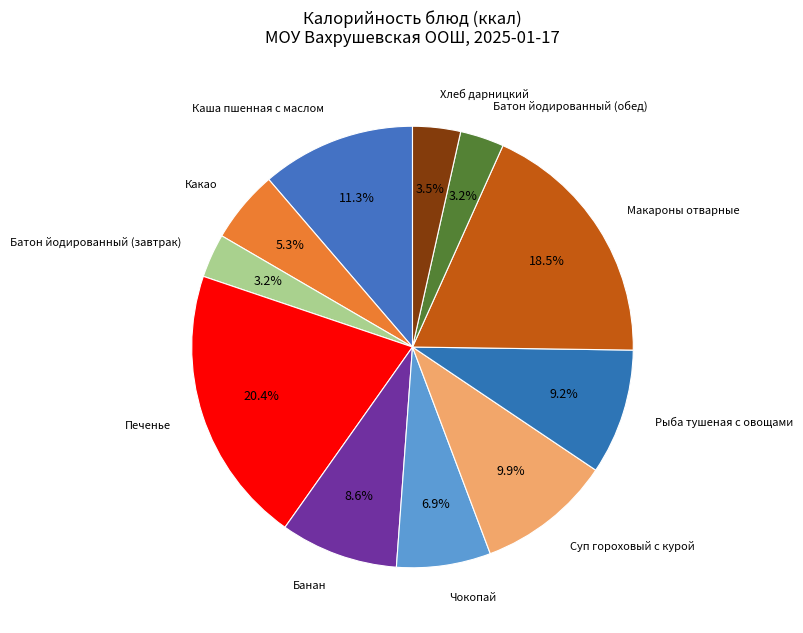

Is the sum of Рыба тушеная с овощами and Чокопай greater than half?

No